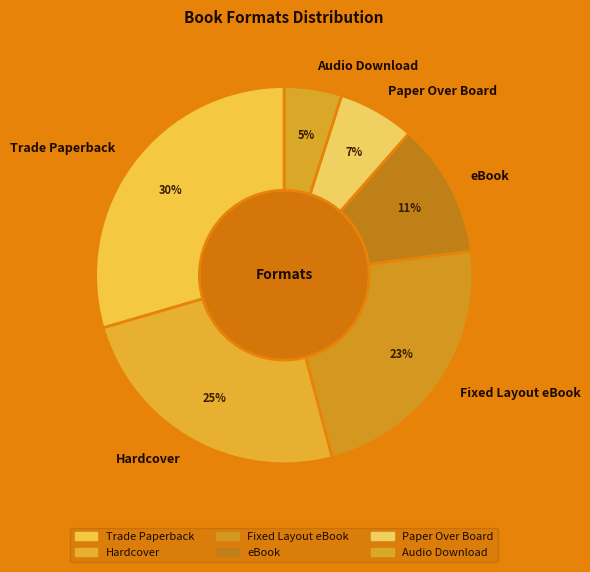

Between Hardcover and eBook, which is larger?

Hardcover